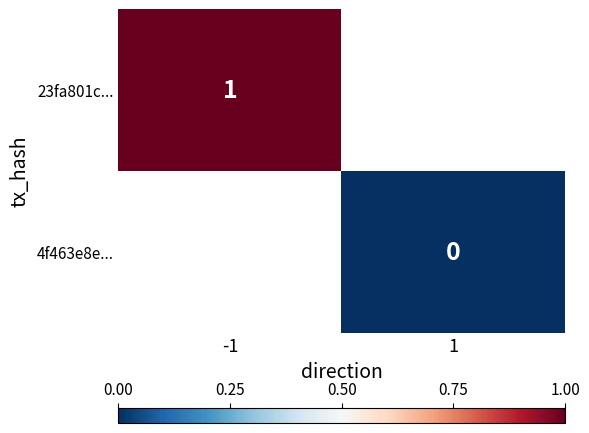

The 23fa801c... series shows 1 at -1. True or false?

True